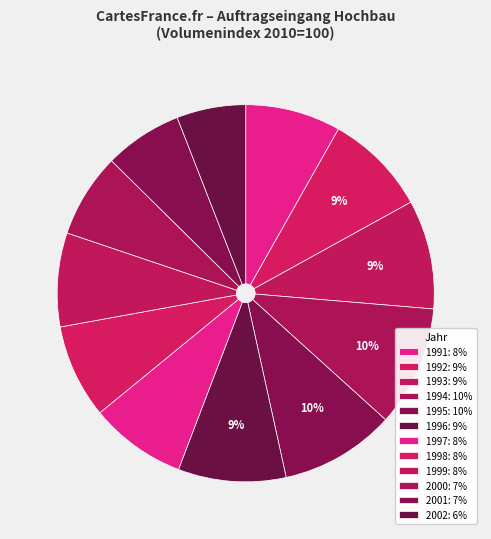

How many segments does this pie chart have?

12